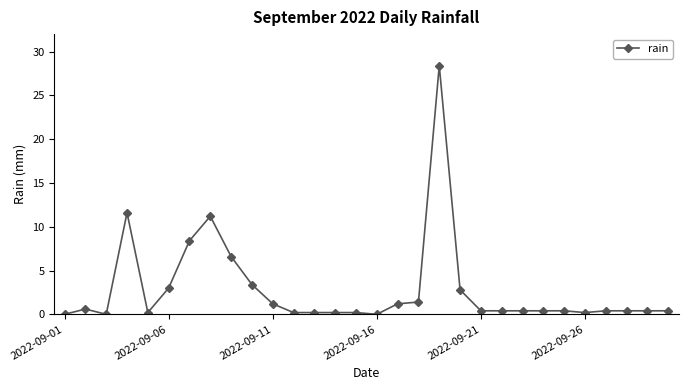

True or false: the data has more than 0 interior local peaks.

True